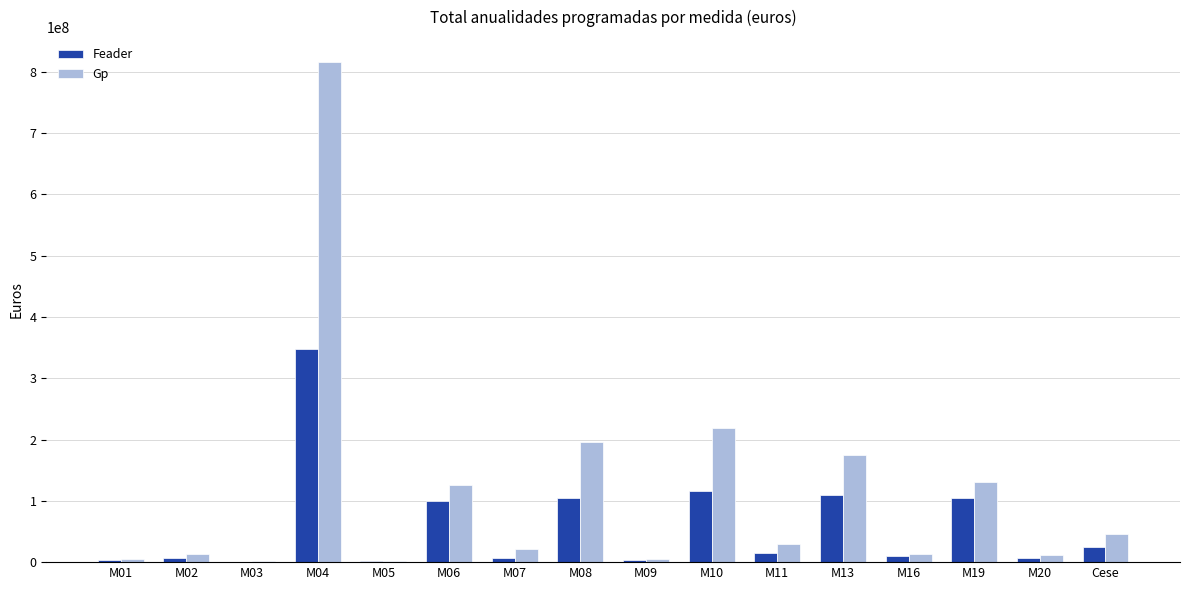

At which label does Feader first exceed 15635000?

M04